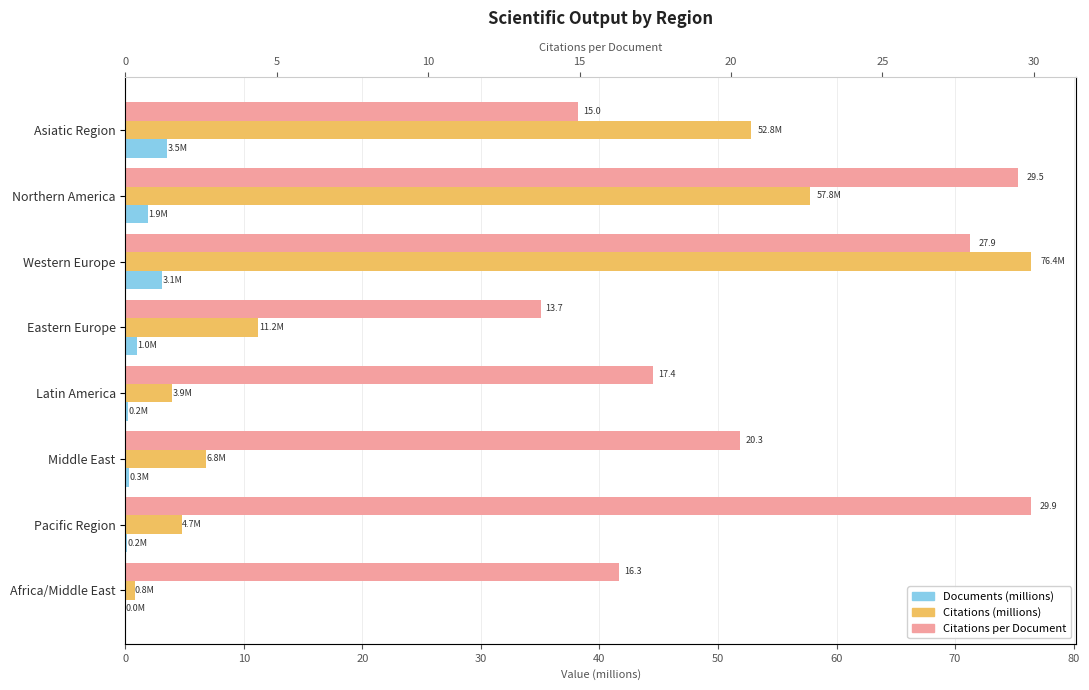

Reading left to right, list all the values displayed in this chart.

Documents (millions): 0=3.5	10=1.9	20=3.1	30=1.0	40=0.2	50=0.3	60=0.2	70=0.0
Citations (millions): 0=52.8	10=57.8	20=76.4	30=11.2	40=3.9	50=6.8	60=4.7	70=0.8
Citations per document: 0=15.0	10=29.5	20=27.9	30=13.7	40=17.4	50=20.3	60=29.9	70=16.3